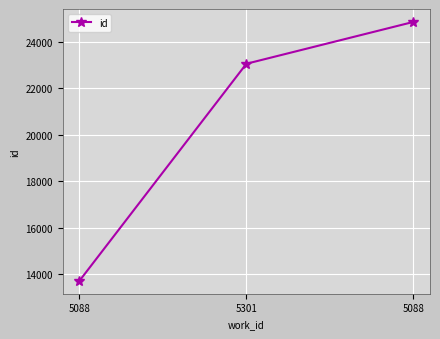

True or false: the data shows 10080 at 5088.

False